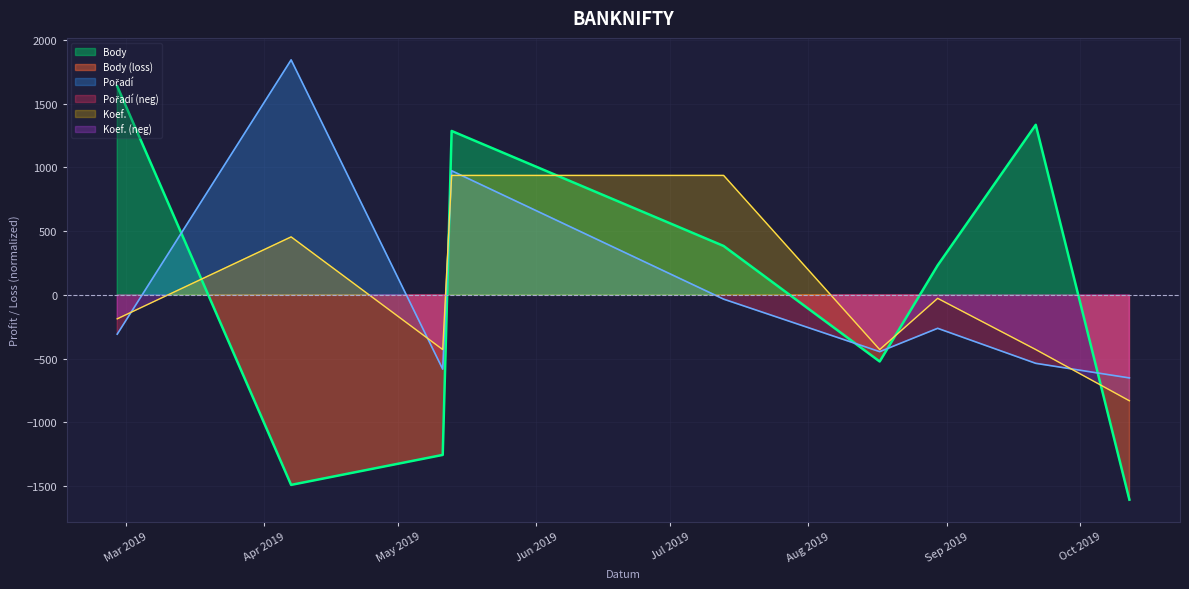

What is the difference between the Pořadí values at 2019-05-11 and 2019-09-21?

45.8